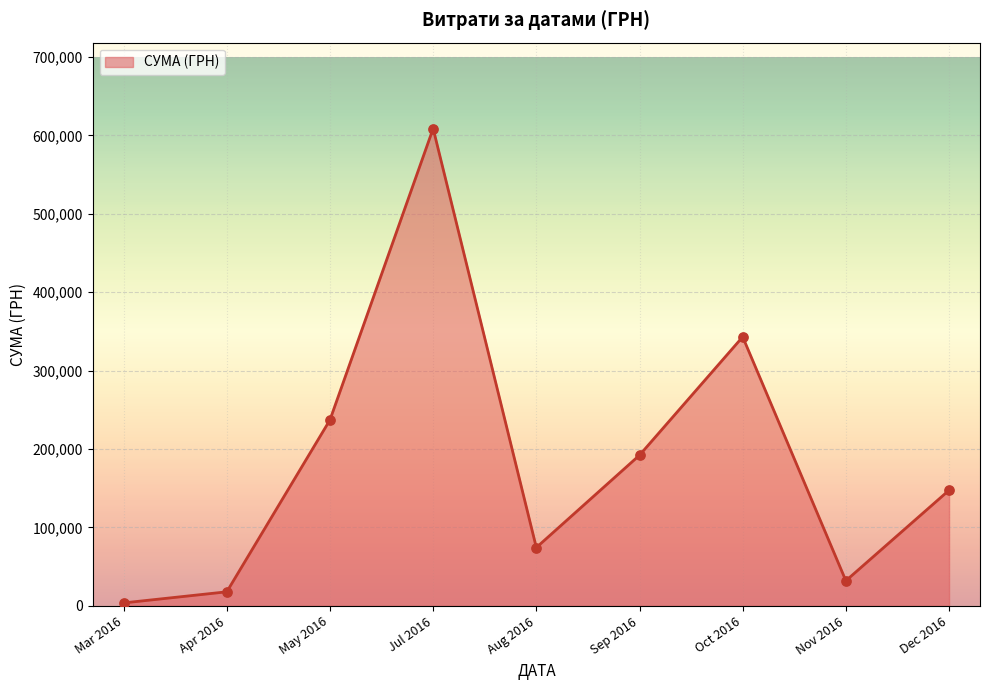

What is the ratio of the value at May 2016 to the value at Sep 2016?

1.2